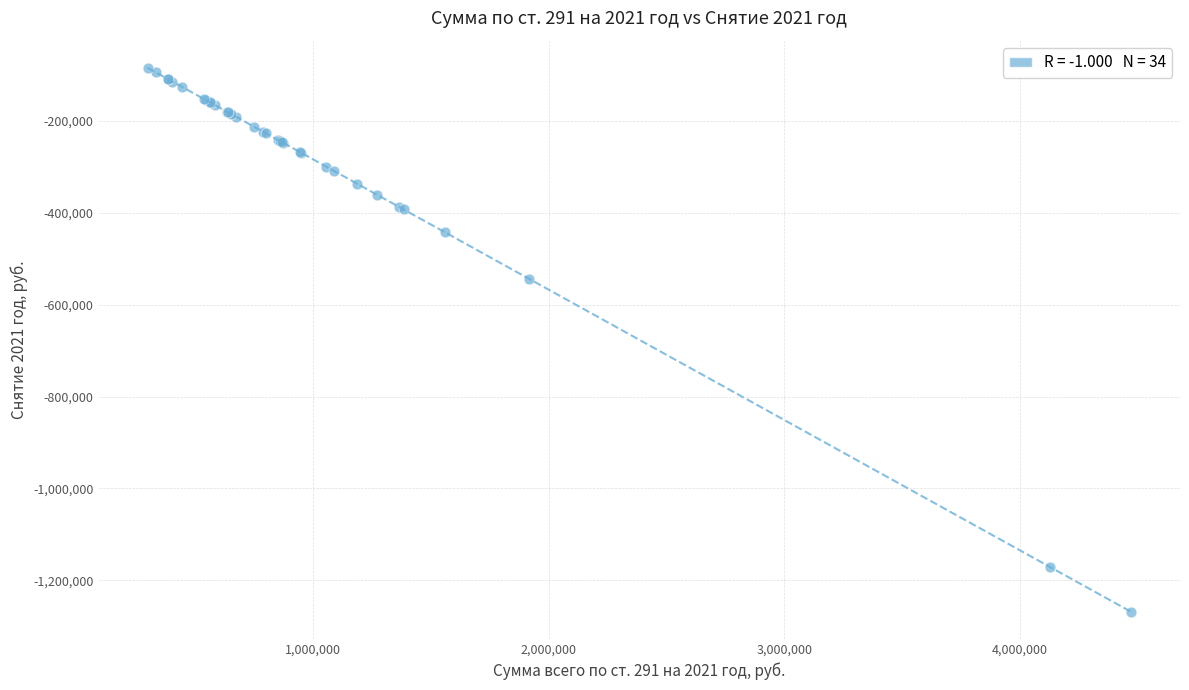

What Y value in the scatter plot is closest to -676188?

-543912